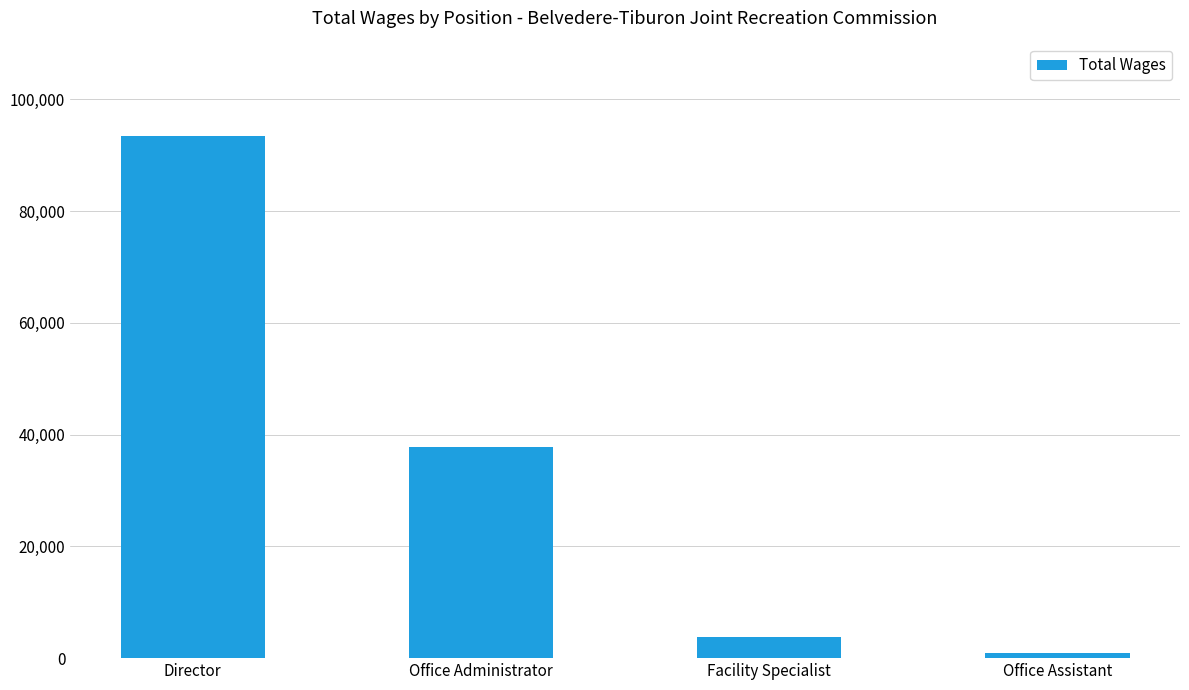

What is the label of the 4th bar from the left?

Office Assistant